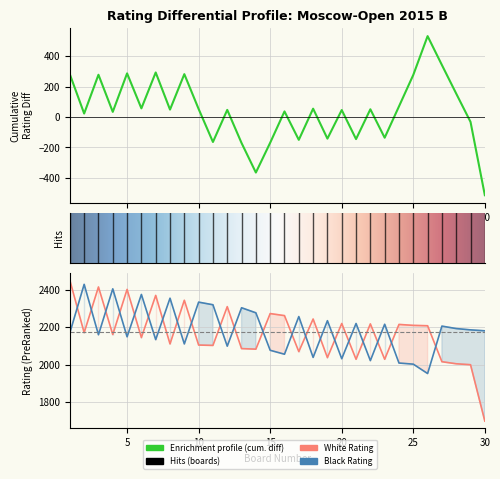

Reading left to right, transcribe all the data shown in this chart.

White Rating: 1=2451	2=2171	3=2415	4=2161	5=2402	6=2145	7=2370	8=2111	9=2344	10=2105	11=2103	12=2310	13=2086	14=2083	15=2273	16=2262	17=2070	18=2244	19=2038	20=2220	21=2029	22=2218	23=2029	24=2215	25=2210	26=2208	27=2016	28=2005	29=2000	30=1699
Black Rating: 1=2170	2=2429	3=2160	4=2405	5=2149	6=2375	7=2134	8=2355	9=2111	10=2334	11=2320	12=2099	13=2304	14=2277	15=2077	16=2056	17=2257	18=2039	19=2235	20=2032	21=2220	22=2022	23=2216	24=2009	25=2003	26=1953	27=2206	28=2193	29=2186	30=2181